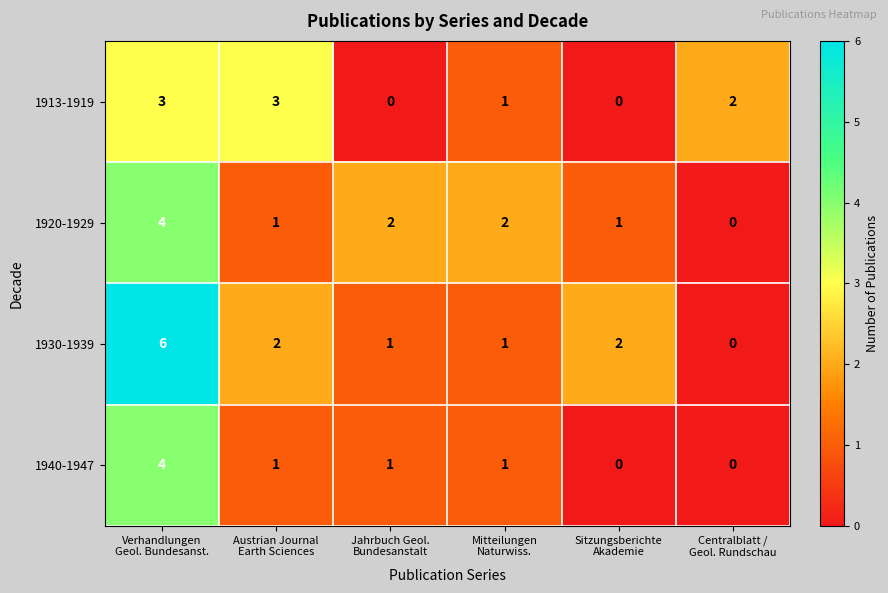

What is the total value across all series at Jahrbuch Geol.
Bundesanstalt?

4